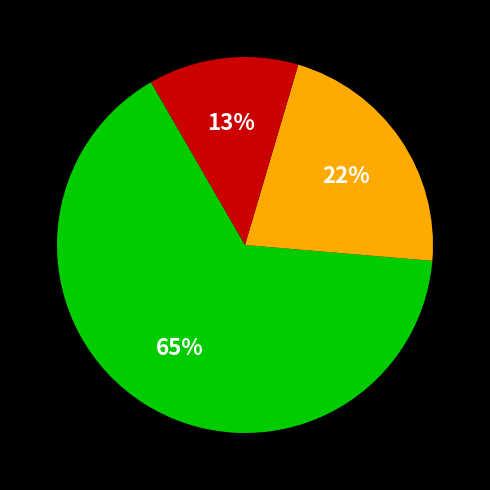

To the nearest percent, what is the difference between the largest and smallest slice percentages?

52%